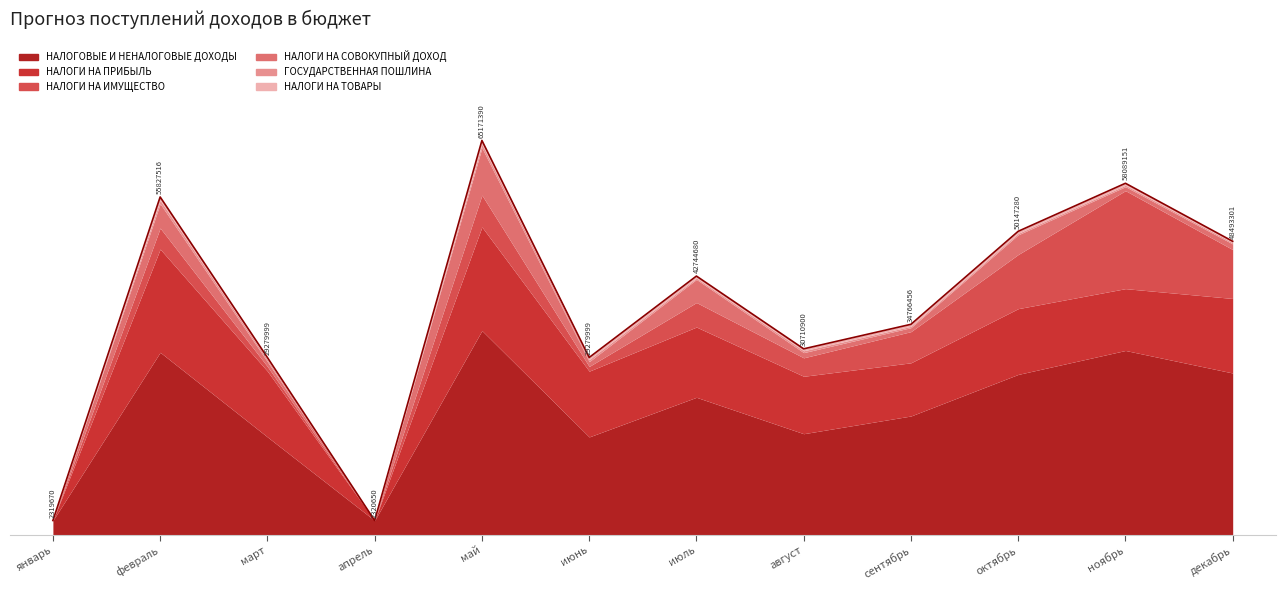

Where does the ГОСУДАРСТВЕННАЯ ПОШЛИНА series first go above 250000?

февраль